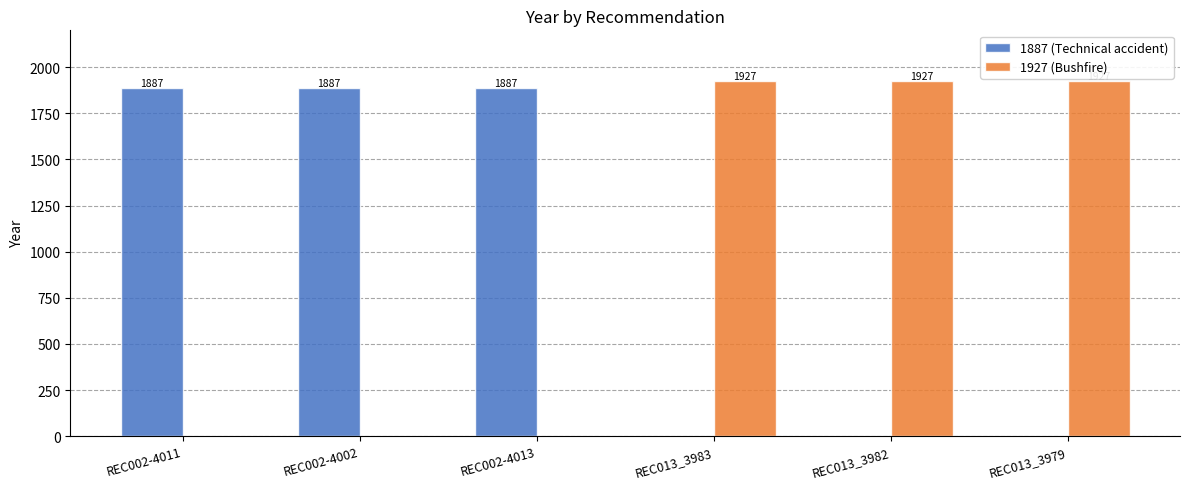

What is the greatest value displayed?

1927